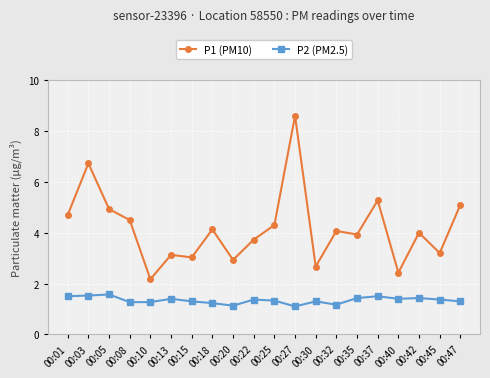

True or false: P1 (PM10) has more than 0 points higher than both neighbors.

True